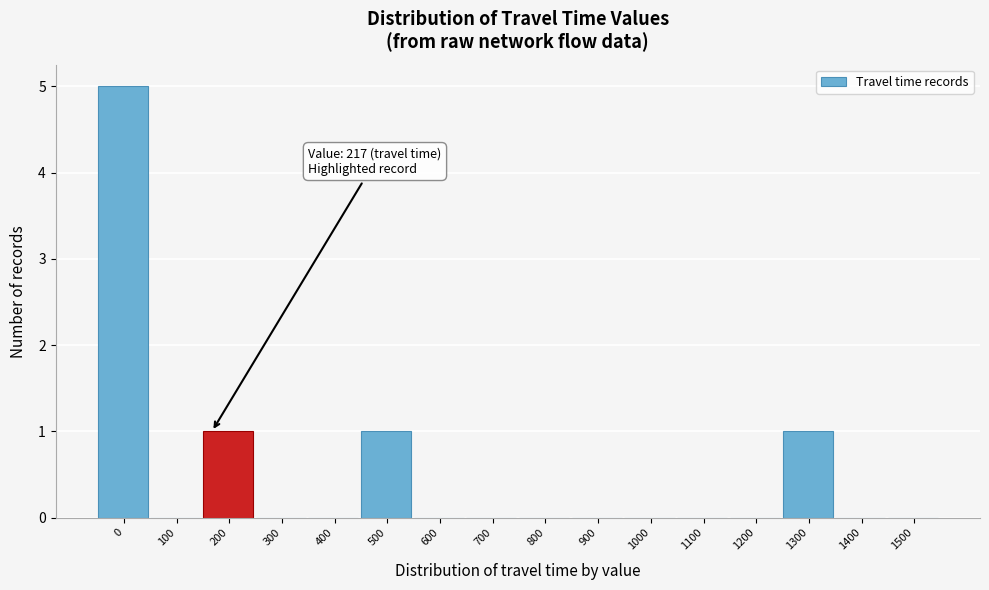

Reading right to left, list all the values displayed in this chart.

1500=0	1400=0	1300=1	1200=0	1100=0	1000=0	900=0	800=0	700=0	600=0	500=1	400=0	300=0	200=1	100=0	0=5